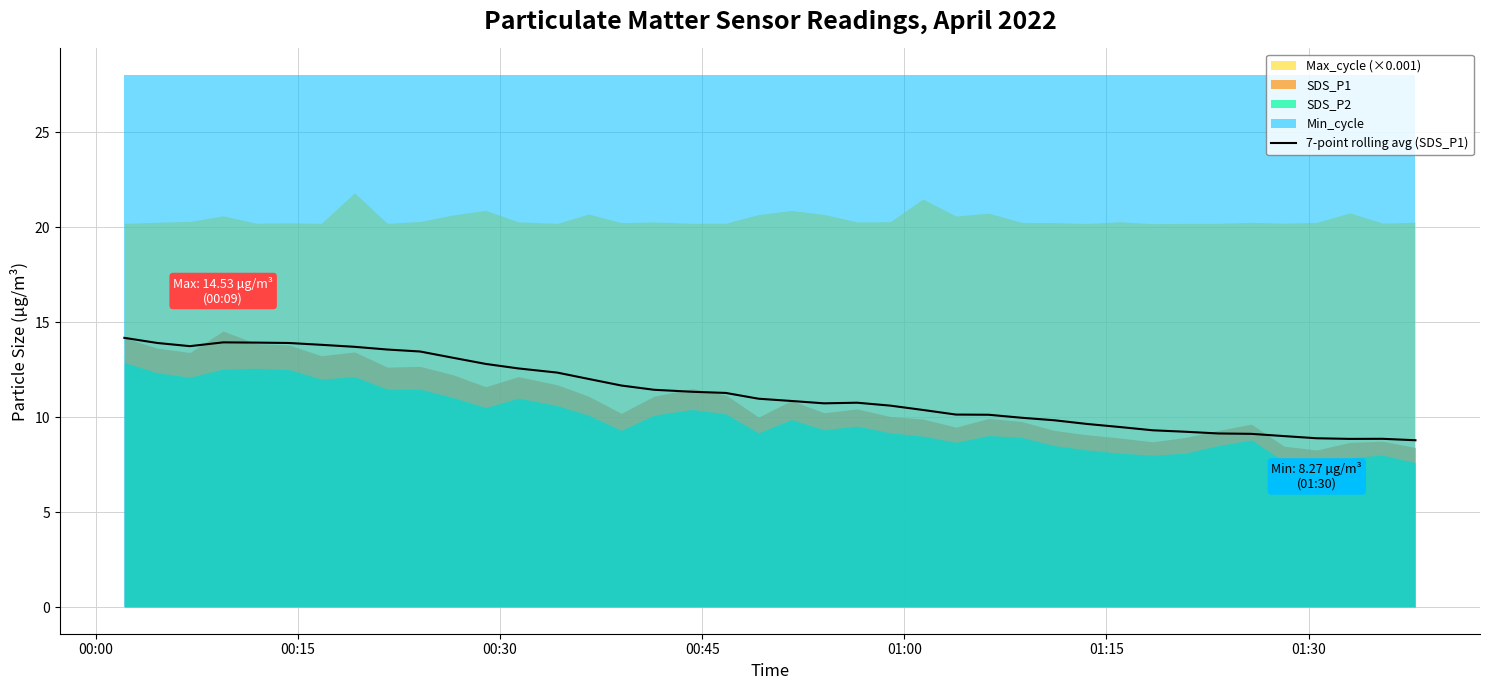

What is the lowest value of the 7-point rolling avg (SDS_P1) series?

8.8